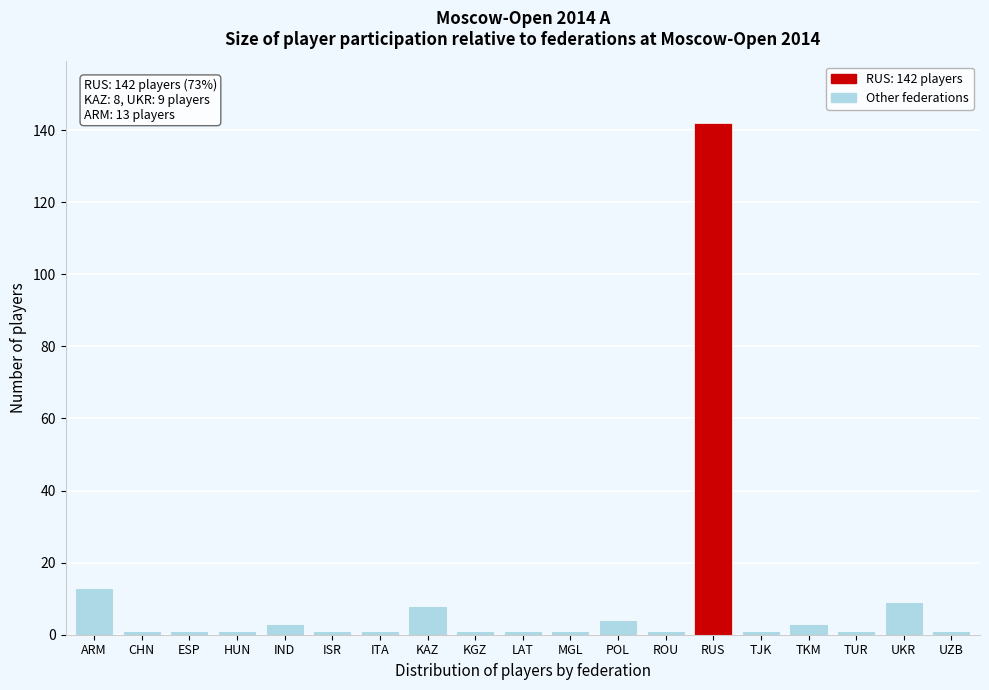

Reading right to left, list all the values displayed in this chart.

1	9	1	3	1	142	1	4	1	1	1	8	1	1	3	1	1	1	13